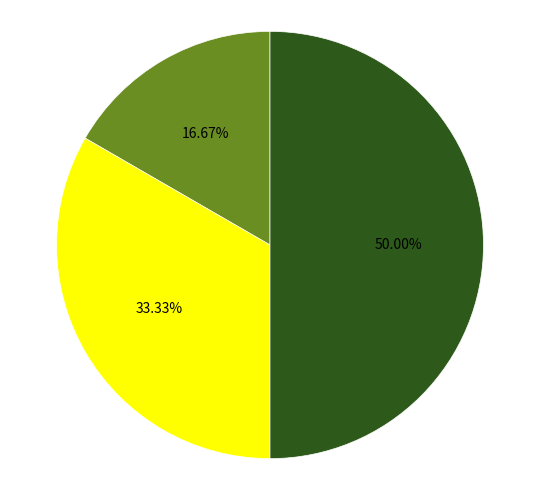

Which slice is the smallest?

Основне місце роботи